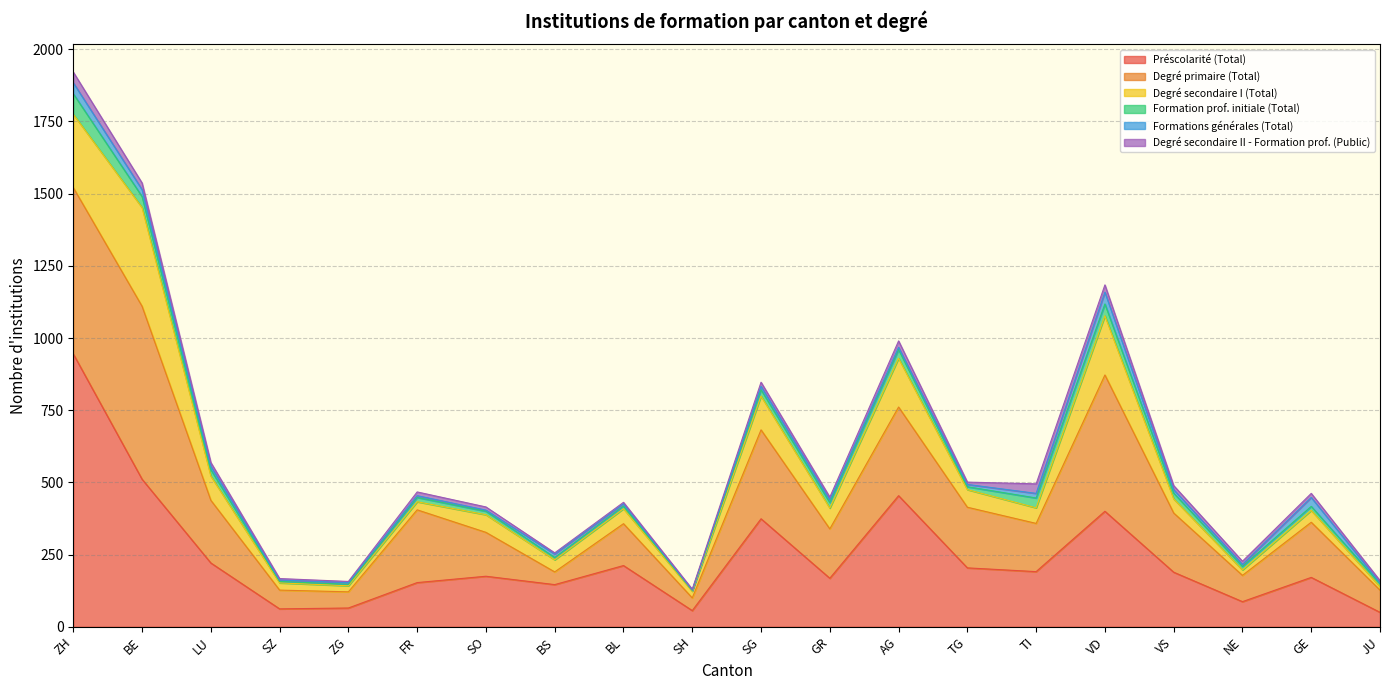

What is the smallest value displayed?

1